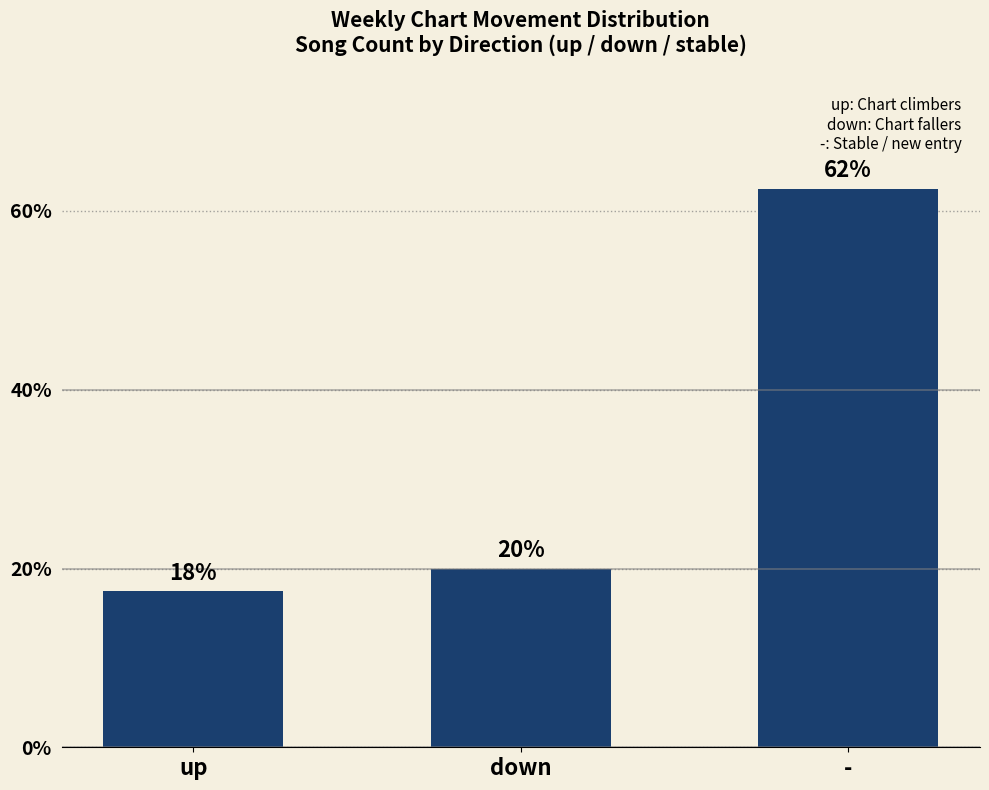

Are the bars horizontal?

No